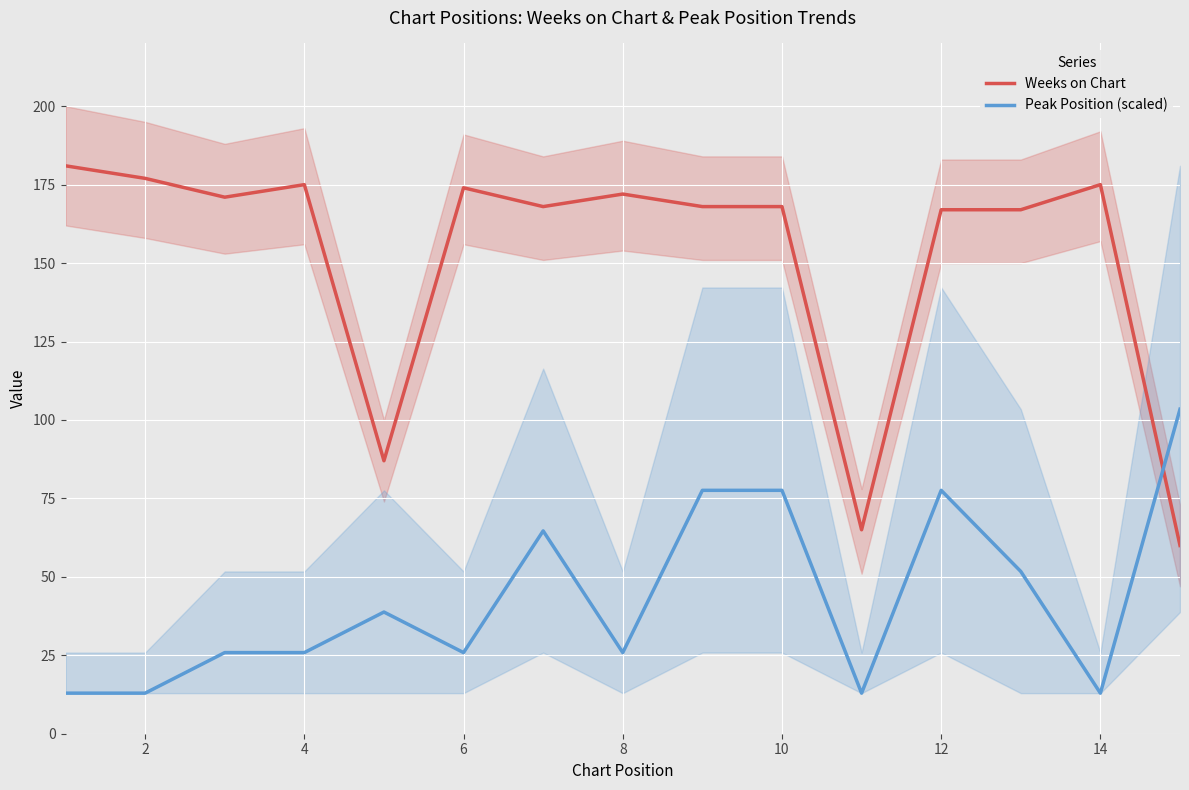

Is the value of Peak Position (scaled) at 6 greater than the value of Weeks on Chart at 12?

No